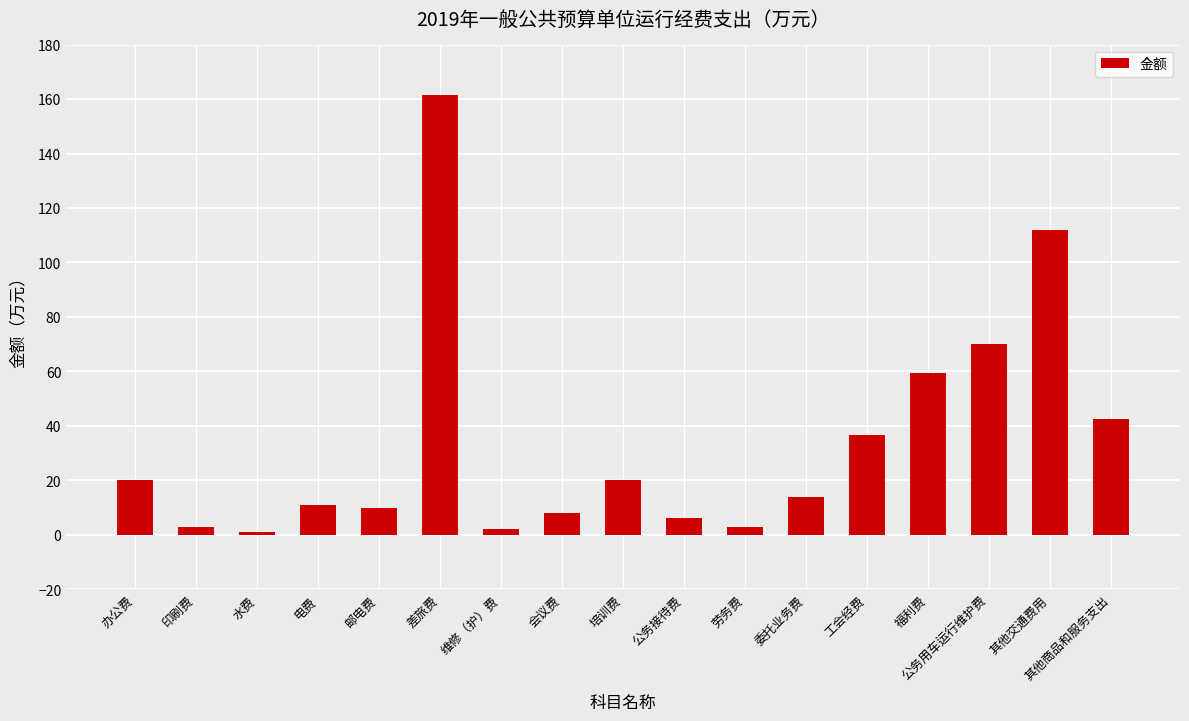

The chart shows a value of 13.9 at 委托业务费. True or false?

True